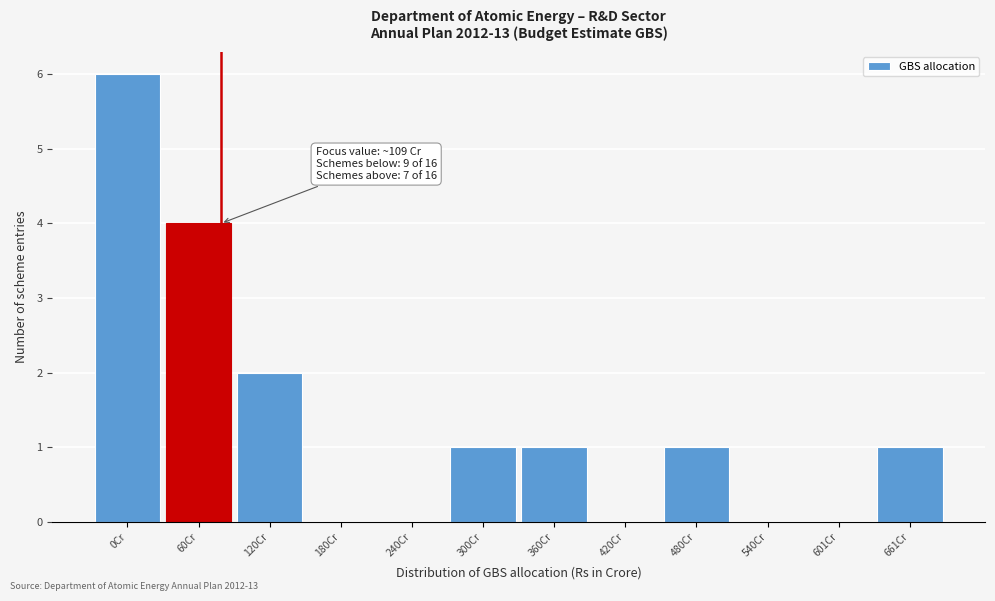

Reading right to left, what are all the values shown in this chart?

661Cr=1	601Cr=0	540Cr=0	480Cr=1	420Cr=0	360Cr=1	300Cr=1	240Cr=0	180Cr=0	120Cr=2	60Cr=4	0Cr=6